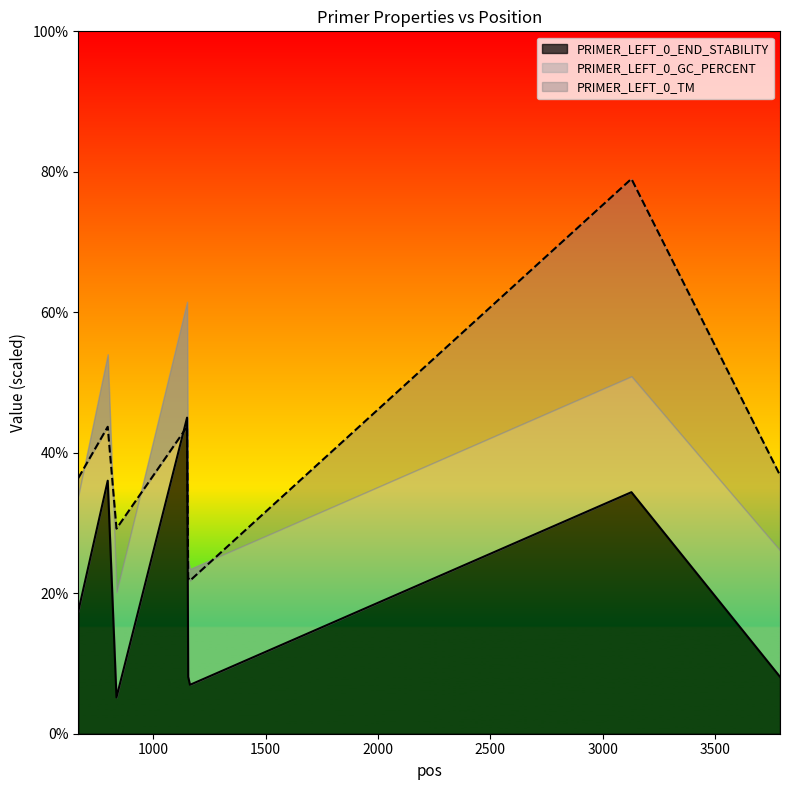

At how many categories does at least one series exceed 25?

6